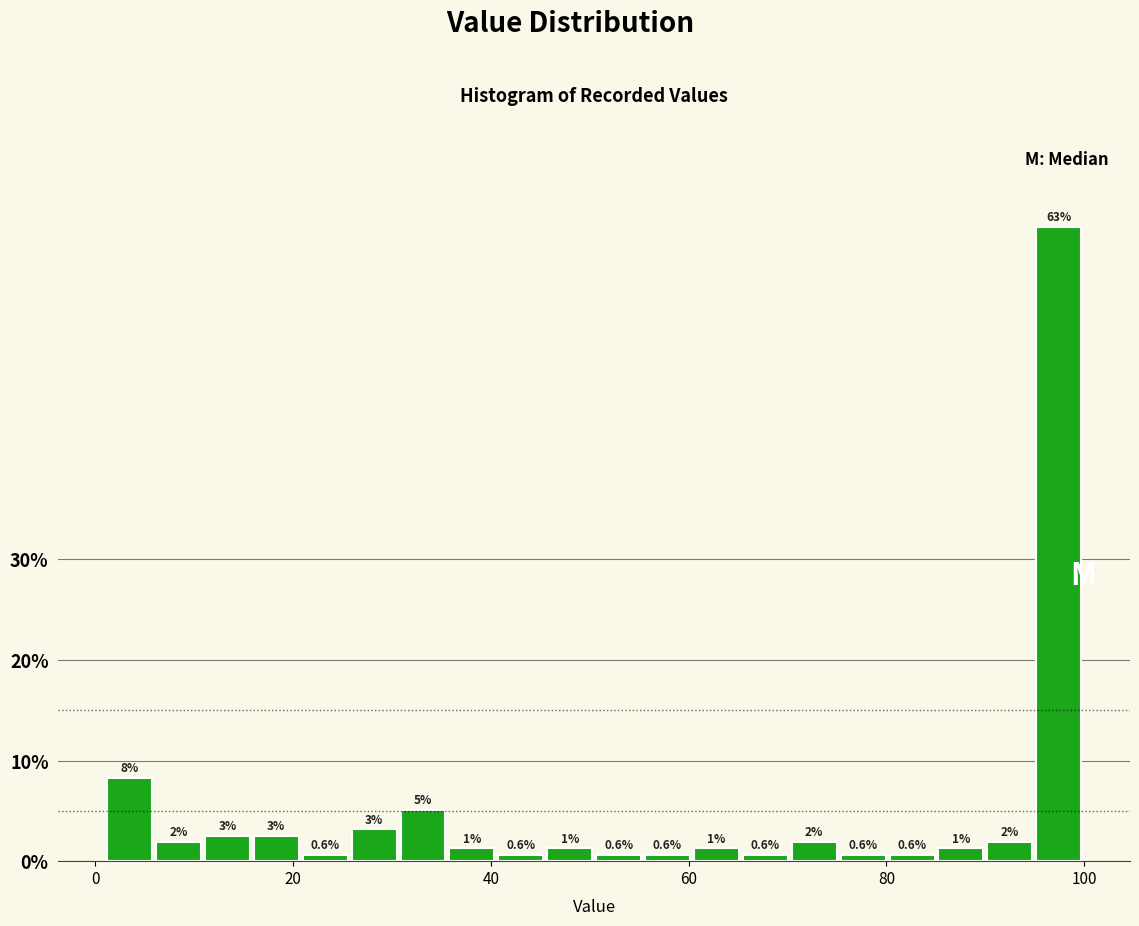

Read against the x-axis, roughly where is the centre of the tallest bar?

98